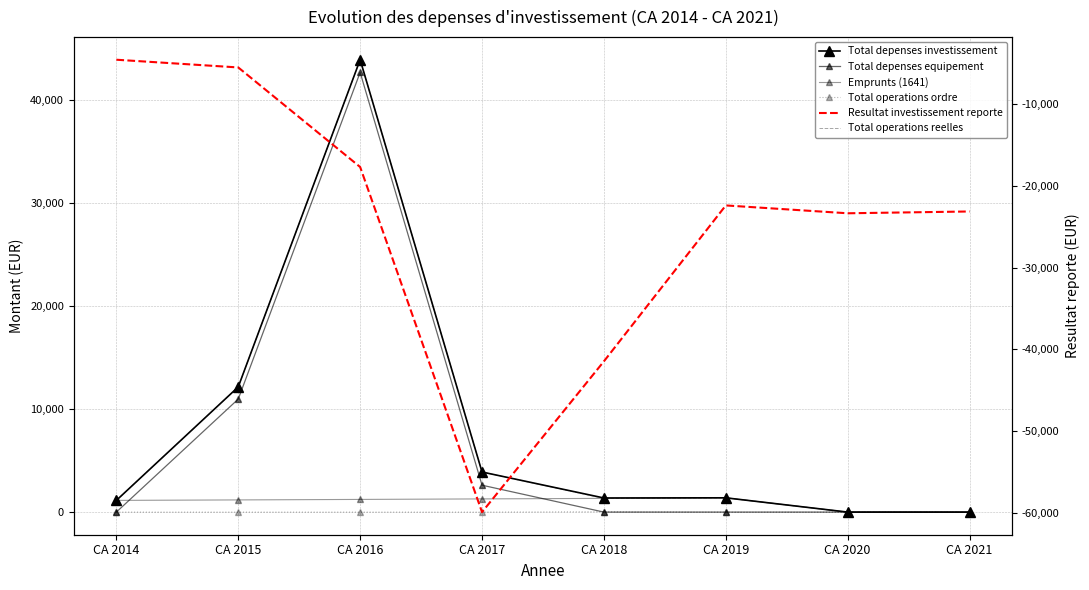

True or false: Total operations reelles has more than 0 points higher than both neighbors.

True